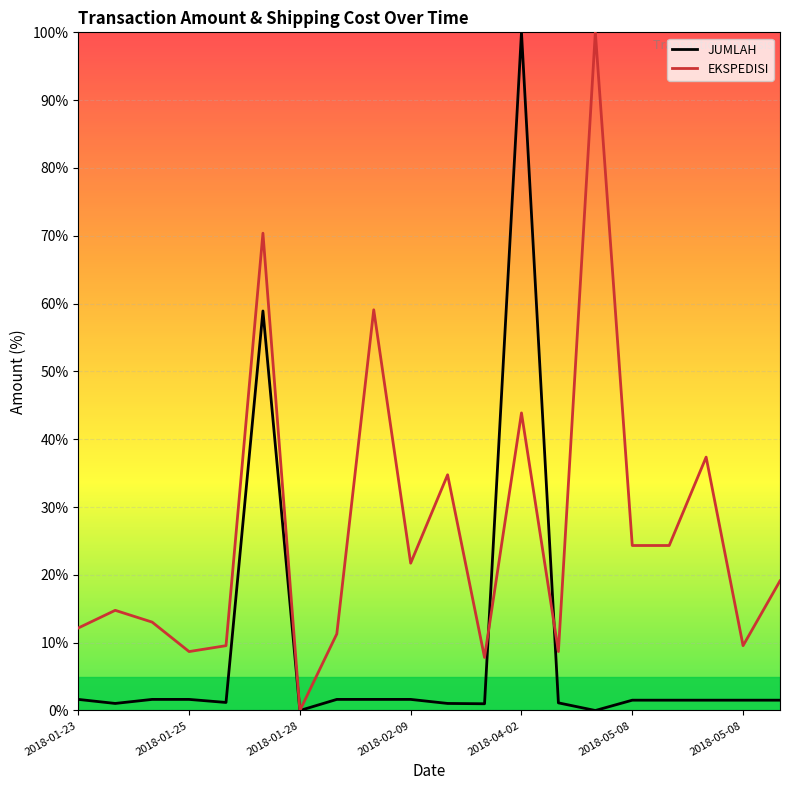

What is the highest value of the EKSPEDISI series?

100.0